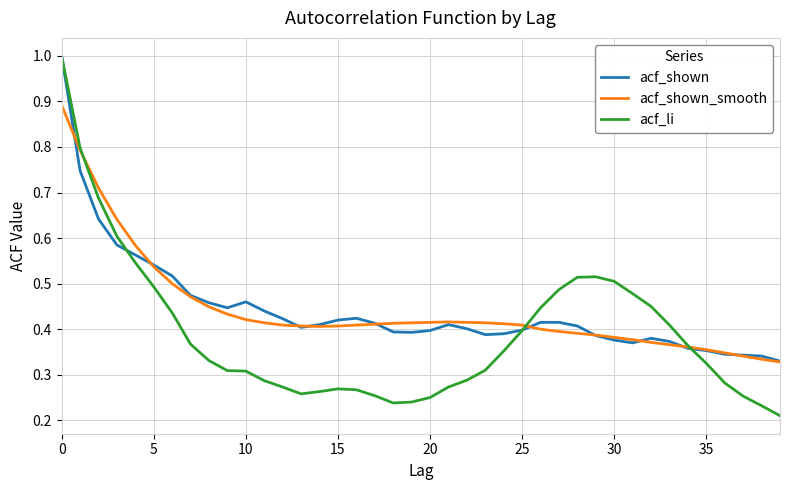

What is the greatest value displayed?

1.0